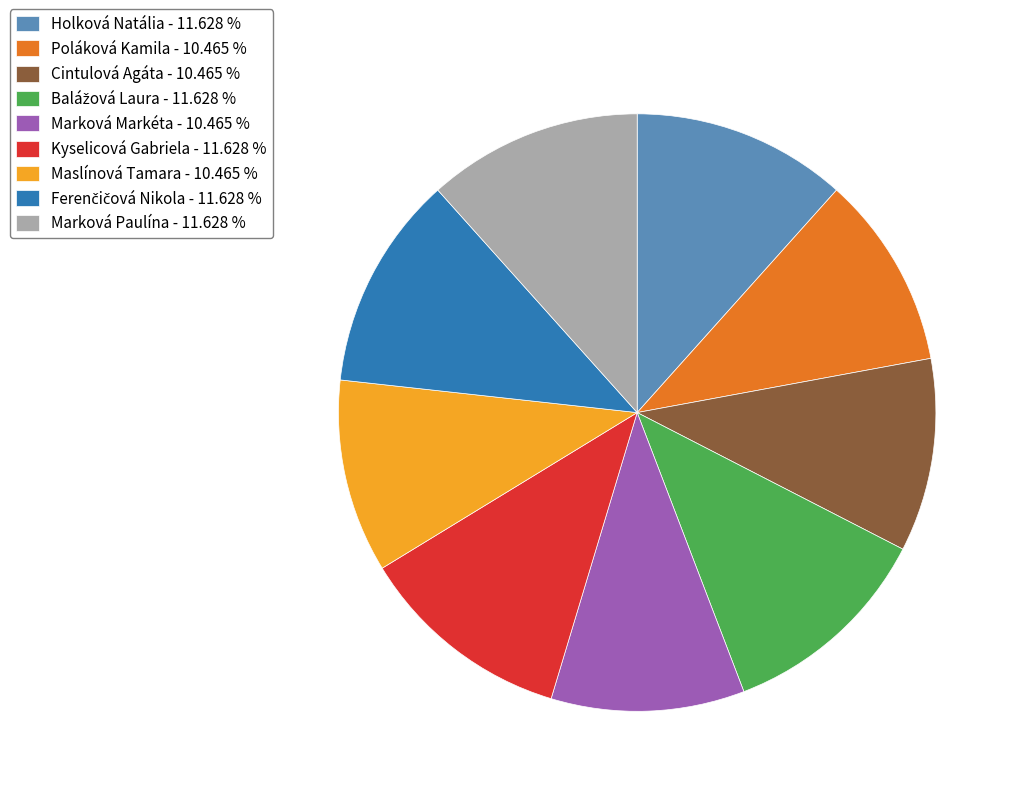

Do Poláková Kamila - 10.465 % and Cintulová Agáta - 10.465 % together represent more than half of the pie?

No